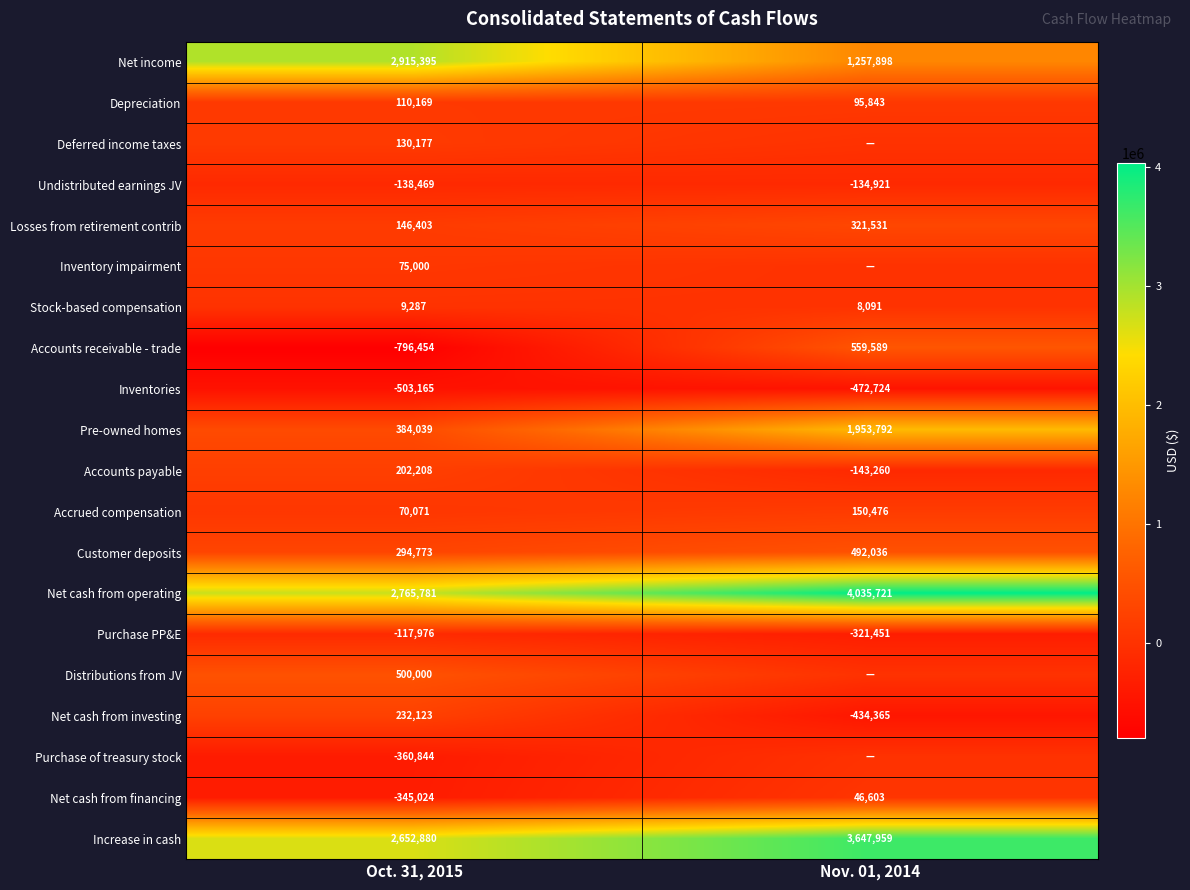

Rank the categories by Increase in cash value from highest to lowest.

Nov. 01, 2014, Oct. 31, 2015